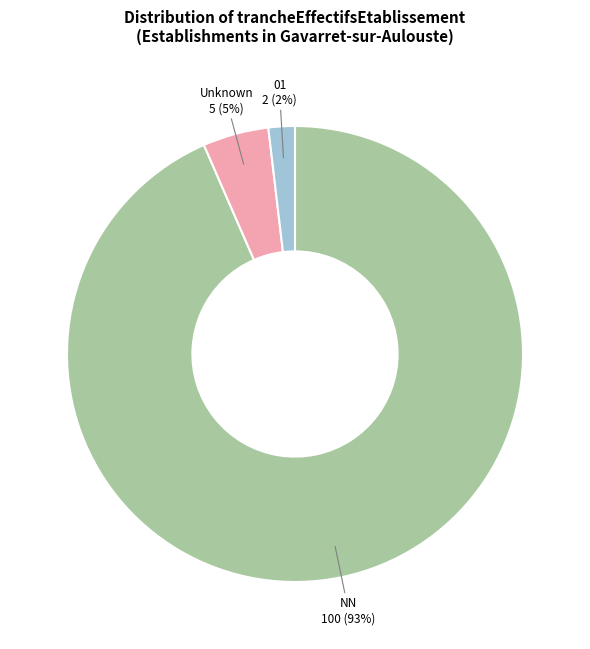

Is there a majority slice in this chart?

Yes